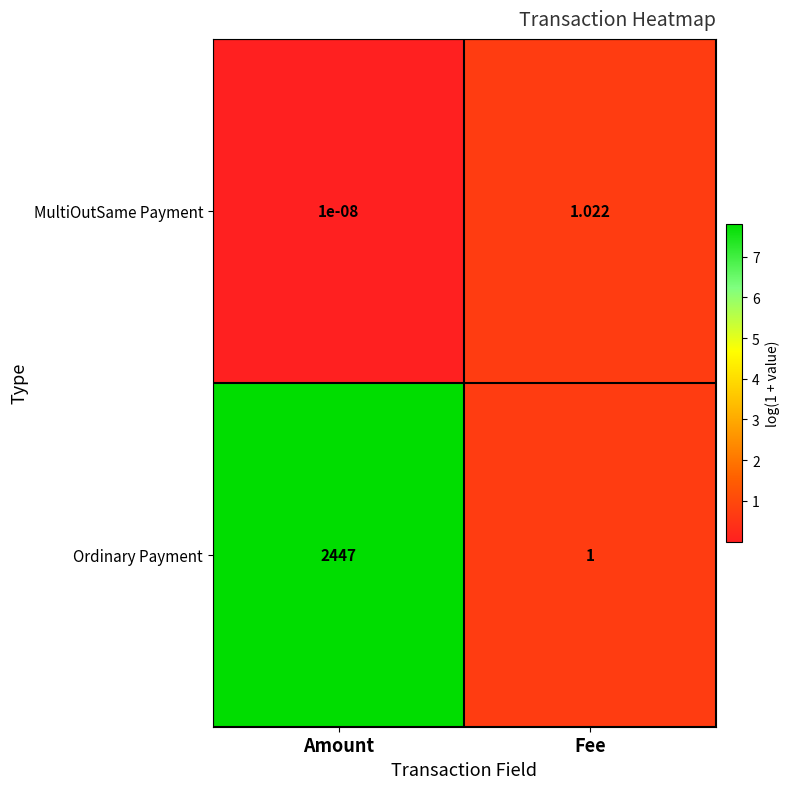

What is the total value across all series at Fee?

2.0